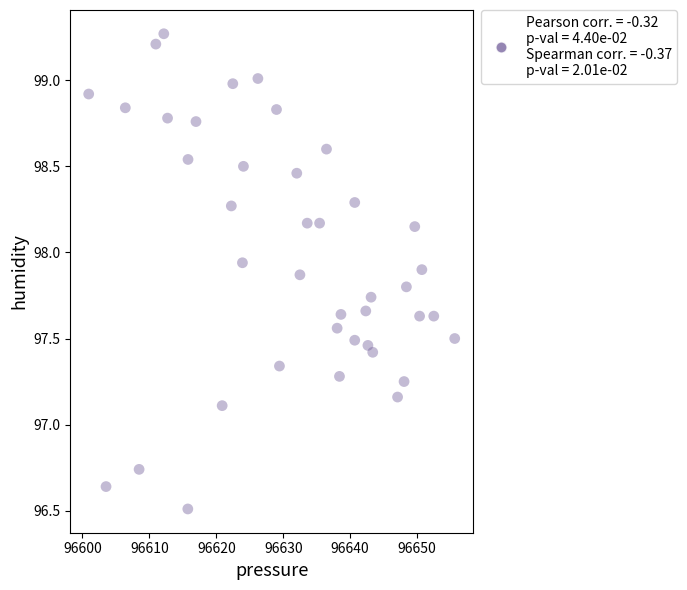

What is the range of Y values (max minus min)?

2.8